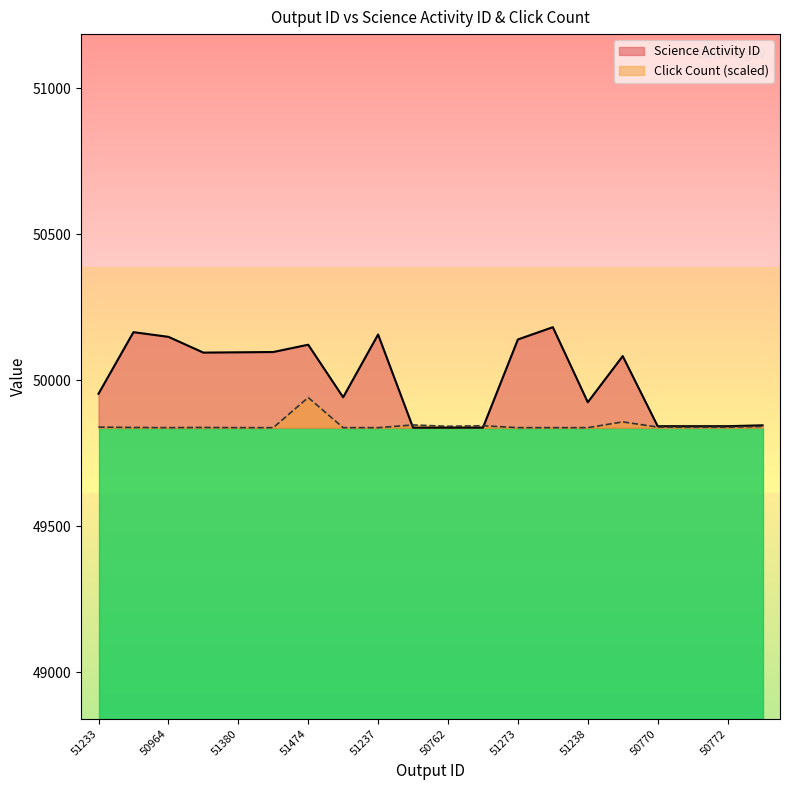

Between 51474 and 50763, which series saw the biggest shift?

Science Activity ID